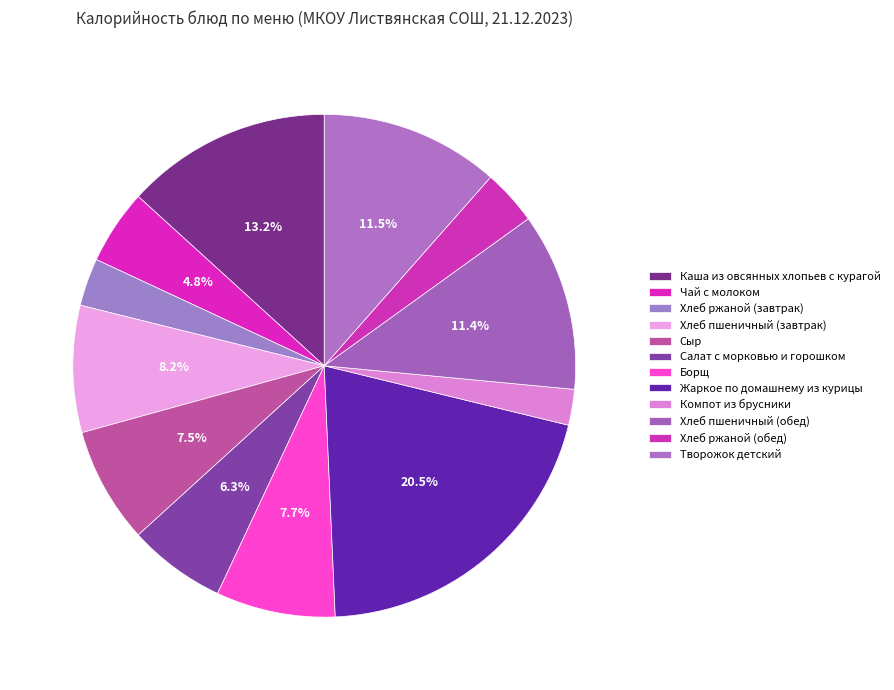

Is the sum of Хлеб ржаной (обед) and Салат с морковью и горошком greater than half?

No